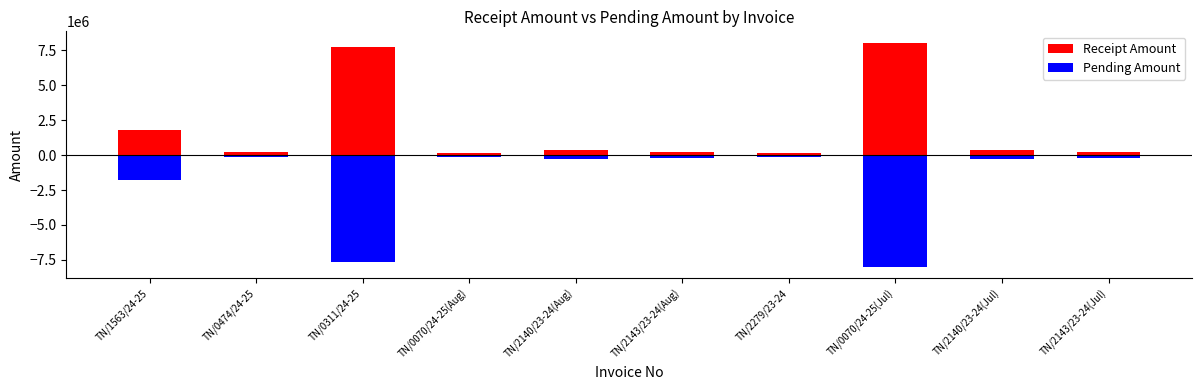

How many series are shown in this chart?

2